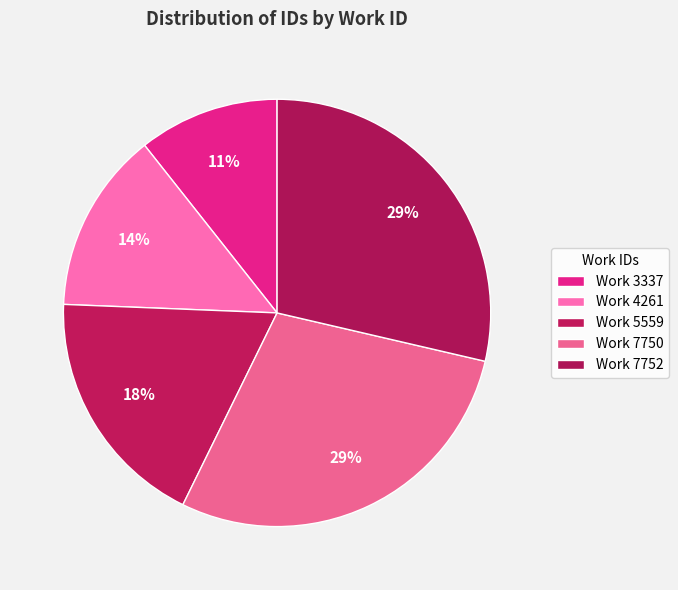

How many segments does this pie chart have?

5